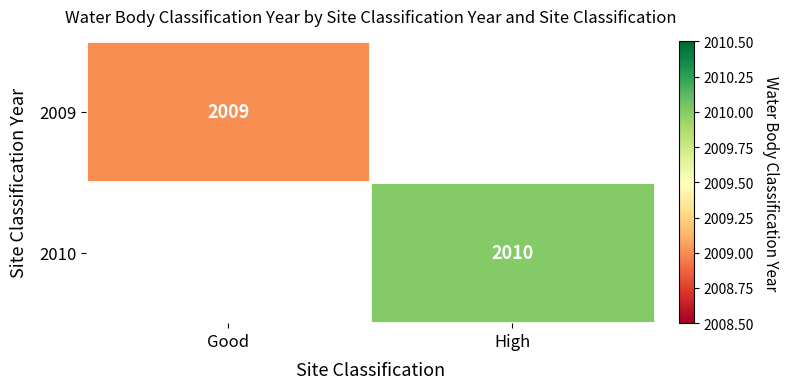

The value of 2010 at High is 2700. True or false?

False